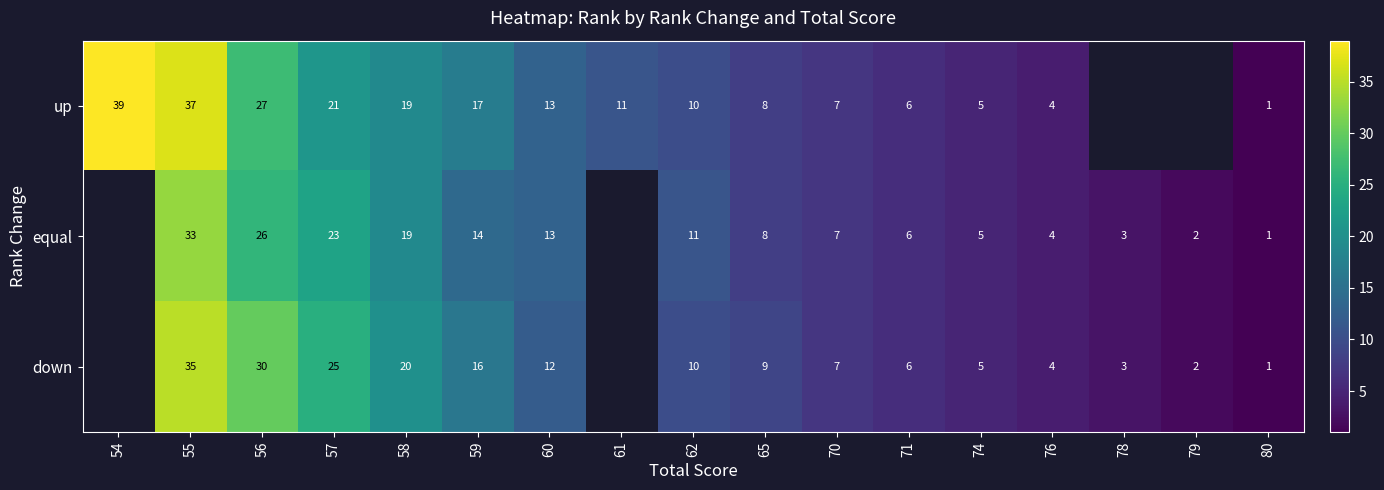

Between 59 and 62, which series saw the biggest shift?

up